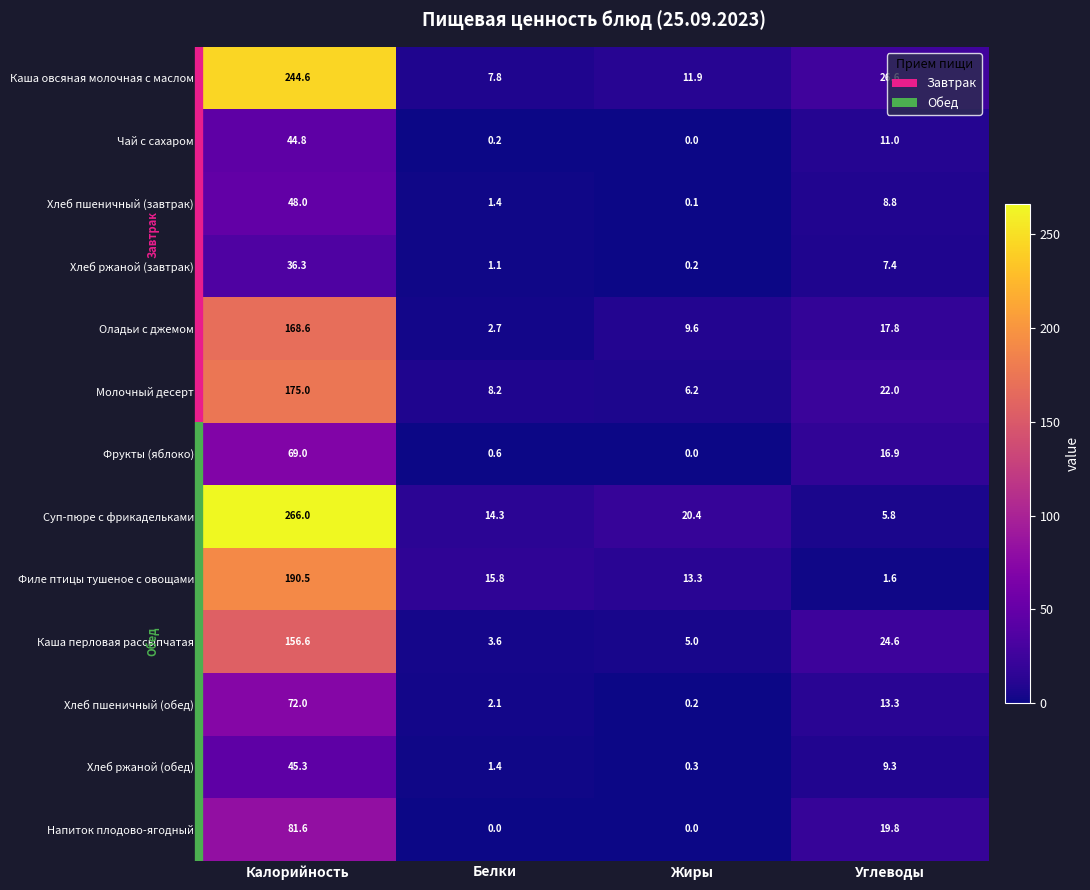

What is the greatest value displayed?

266.0